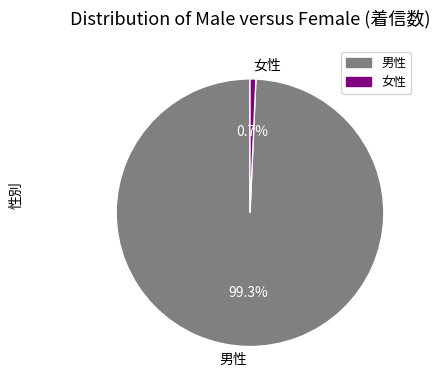

Does 女性 represent more than half of the total?

No